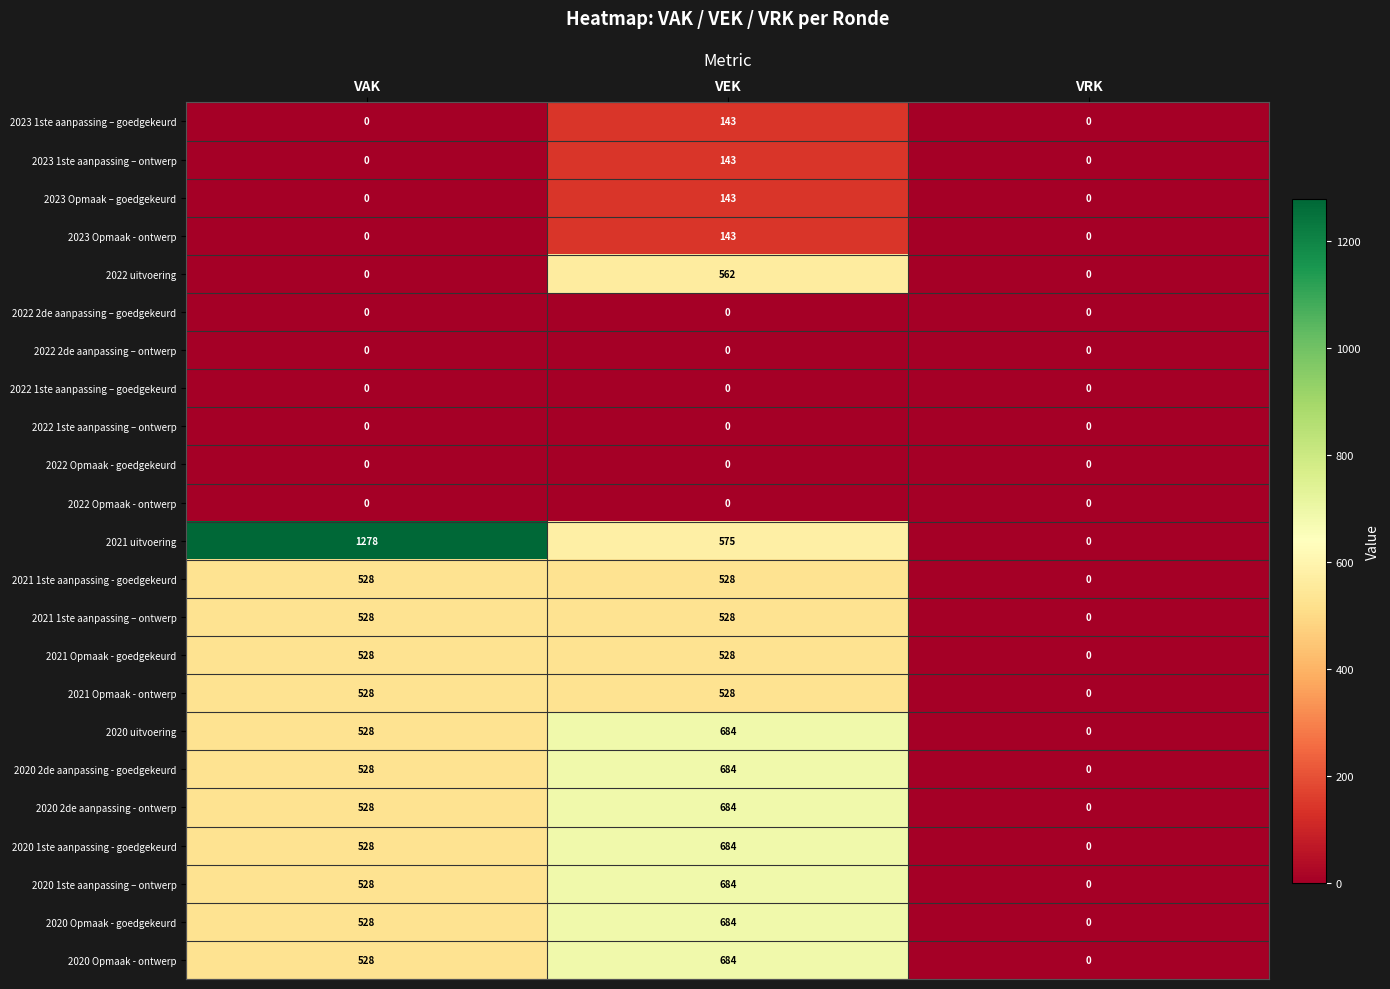

True or false: 2020 2de aanpassing - ontwerp has a value of 354 at VEK.

False